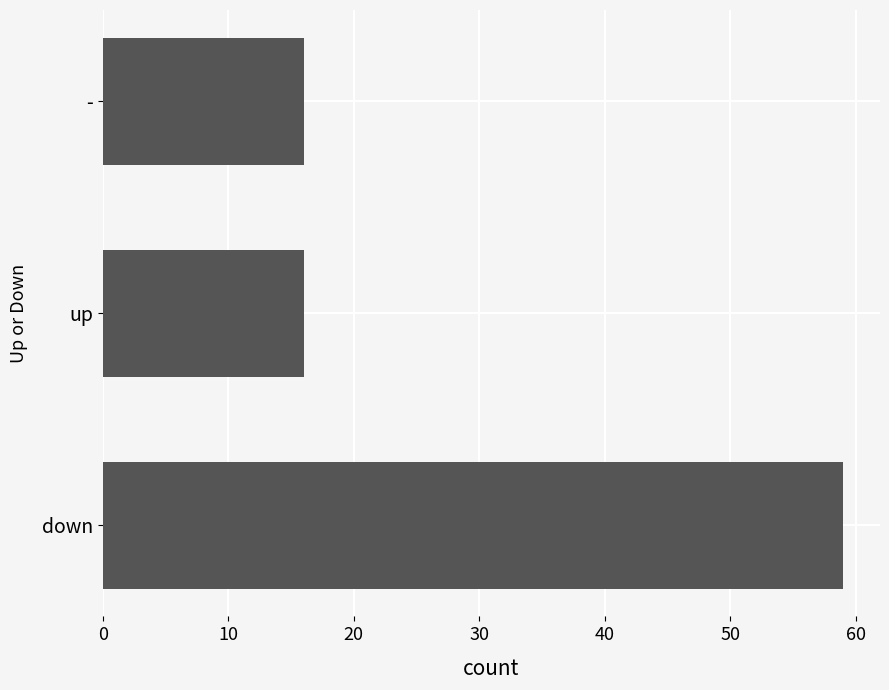

What is the greatest value displayed?

59